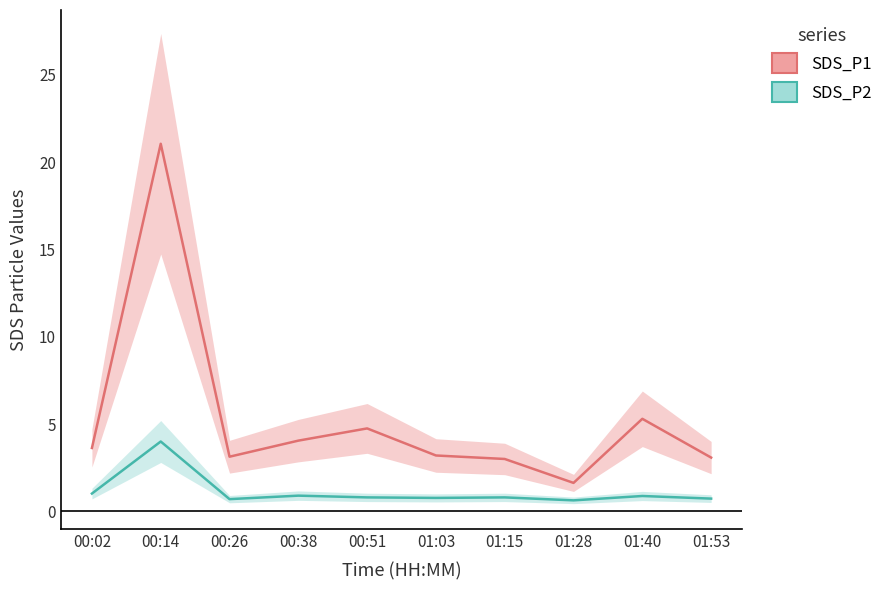

How many interior local peaks does the SDS_P1 series have?

3